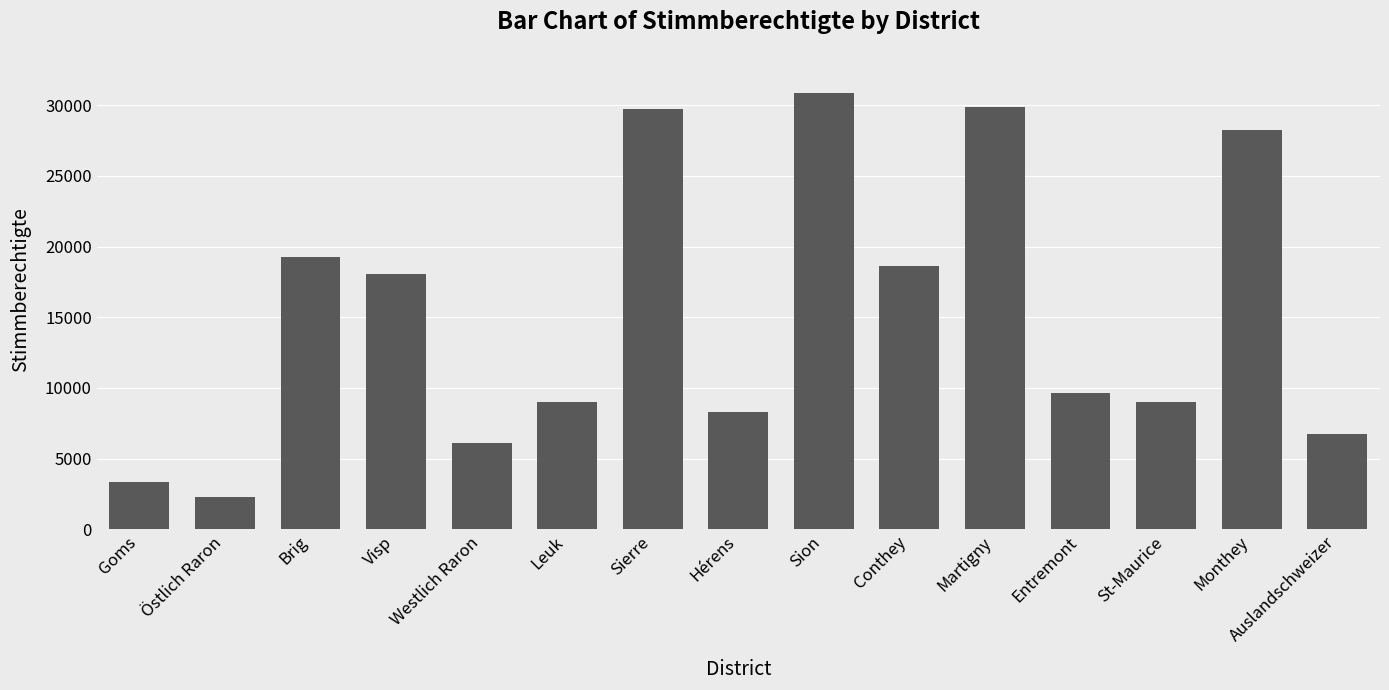

Read the value at St-Maurice.

9037